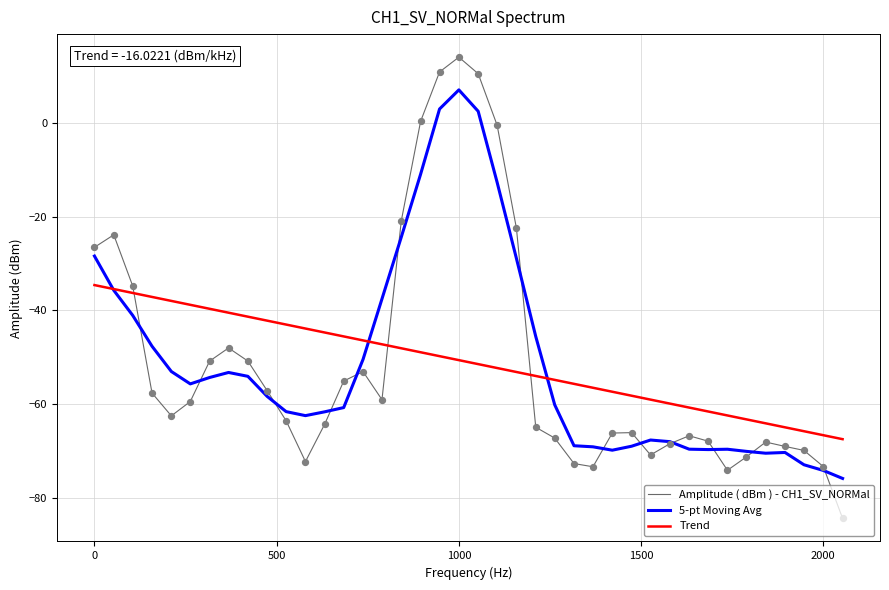

What is the lowest value of the Trend series?

-67.5